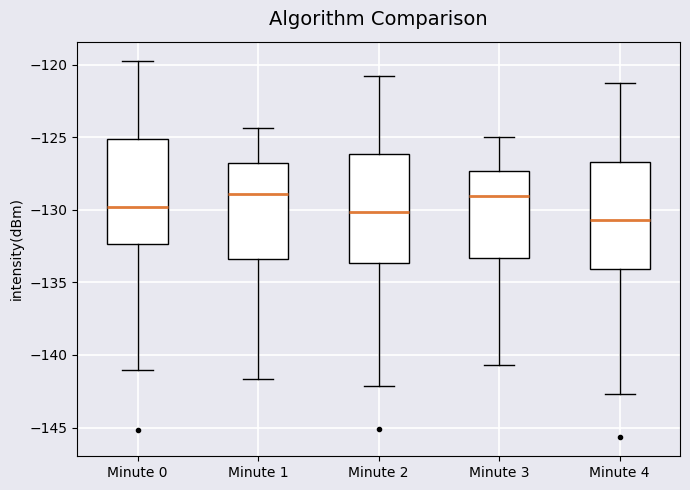

Reading left to right, transcribe this box plot: for each box, give where its median line is, the range the box spans, and where its two whiskers end, as read against the y-axis. The values are not printed on the chart, so give them approximately, as read against the axis.

Minute 0: median -130.0, box -132.5 to -125.0, whiskers -141.0 to -119.5
Minute 1: median -129.0, box -133.5 to -127.0, whiskers -141.5 to -124.5
Minute 2: median -130.0, box -133.5 to -126.0, whiskers -142.0 to -121.0
Minute 3: median -129.0, box -133.5 to -127.5, whiskers -140.5 to -125.0
Minute 4: median -130.5, box -134.0 to -126.5, whiskers -142.5 to -121.0